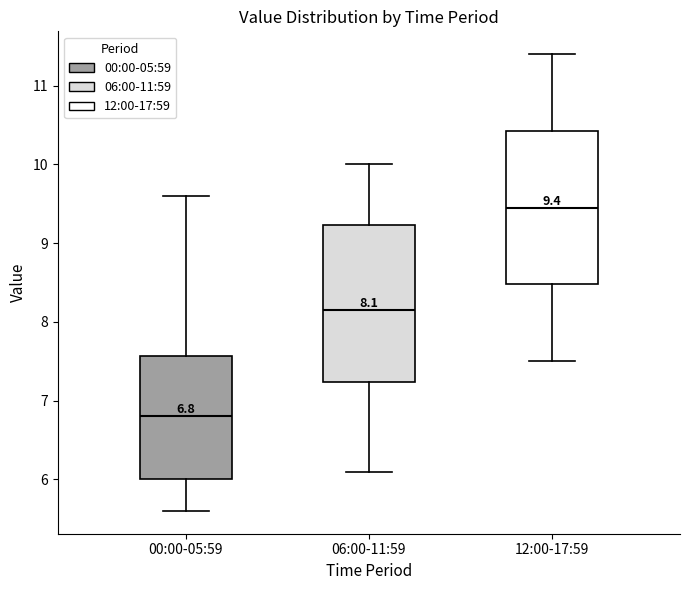

Which box has the lowest median line?

00:00-05:59